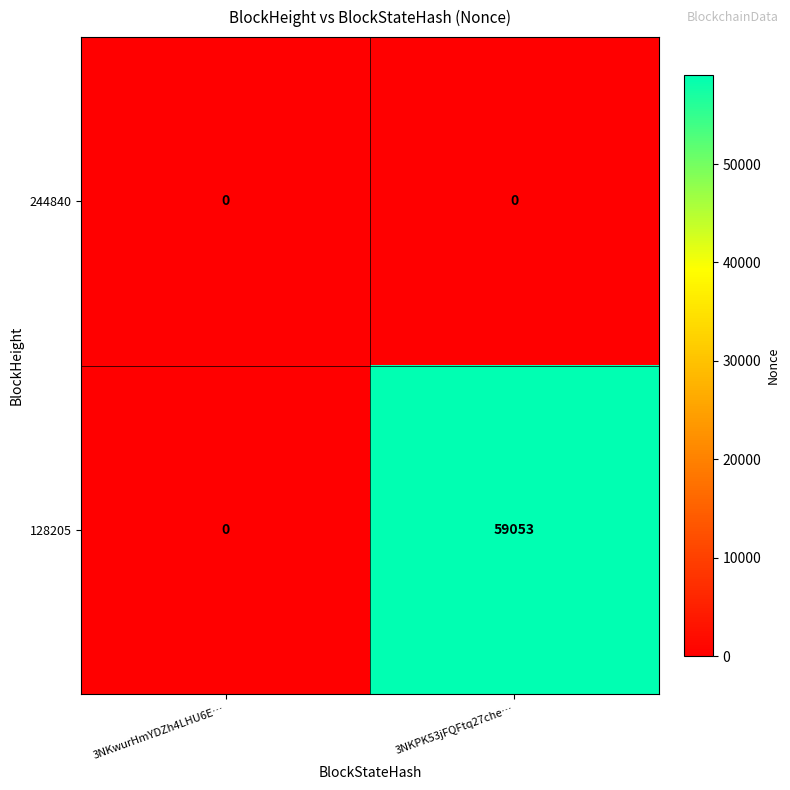

How many categories are shown in the chart?

2